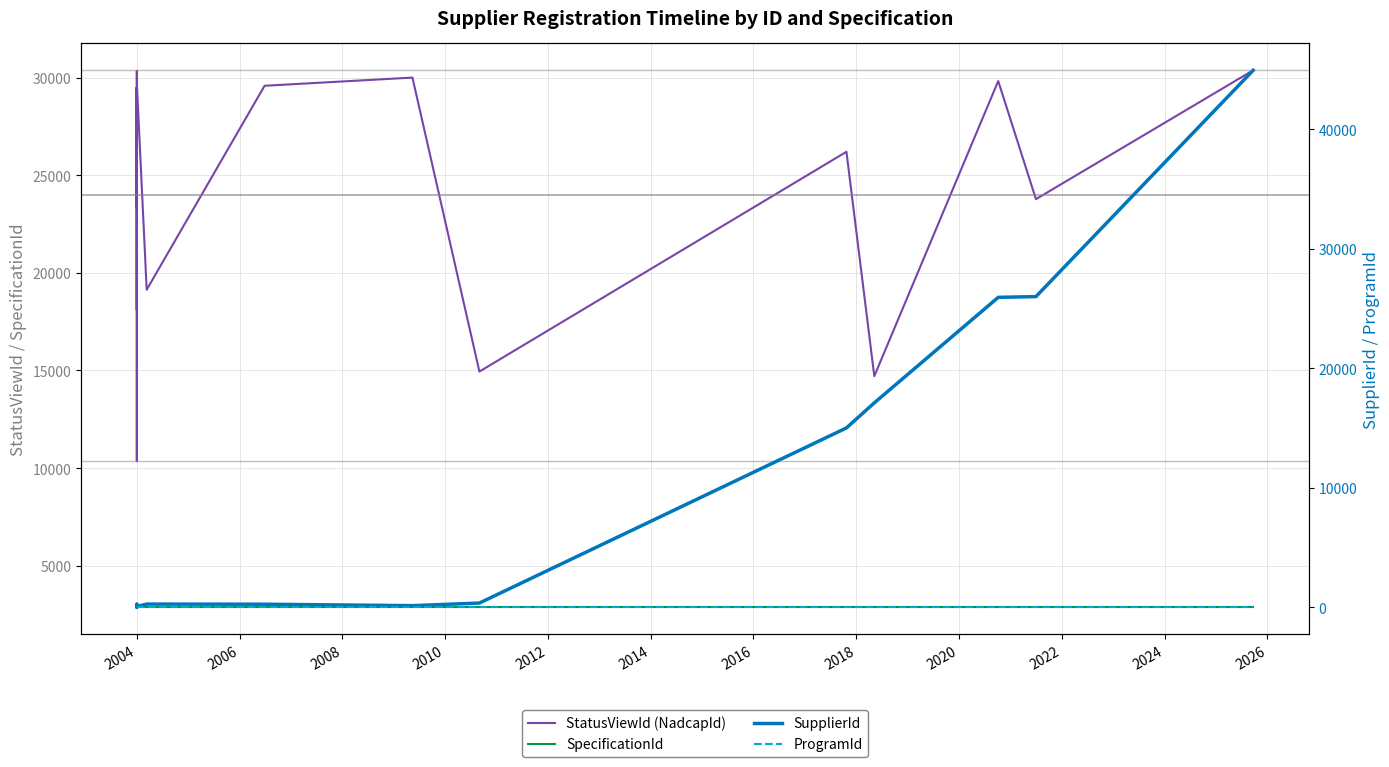

True or false: StatusViewId (NadcapId) and ProgramId intersect in this chart.

False